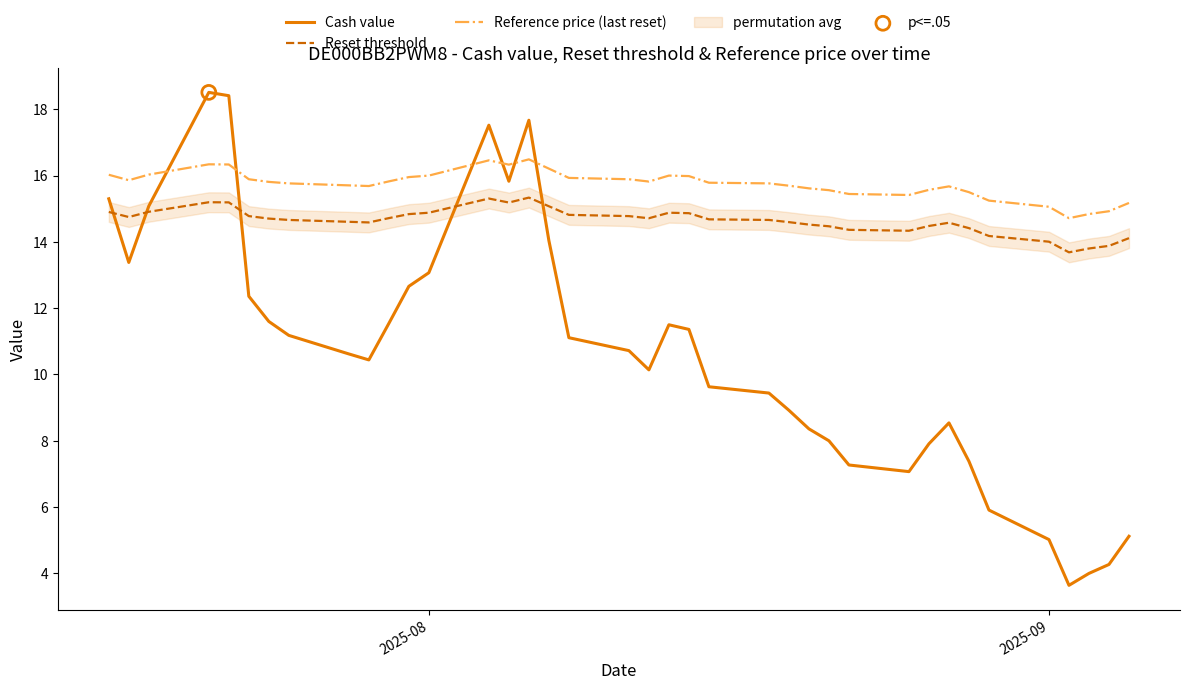

What is the highest value of the Cash value series?

18.5